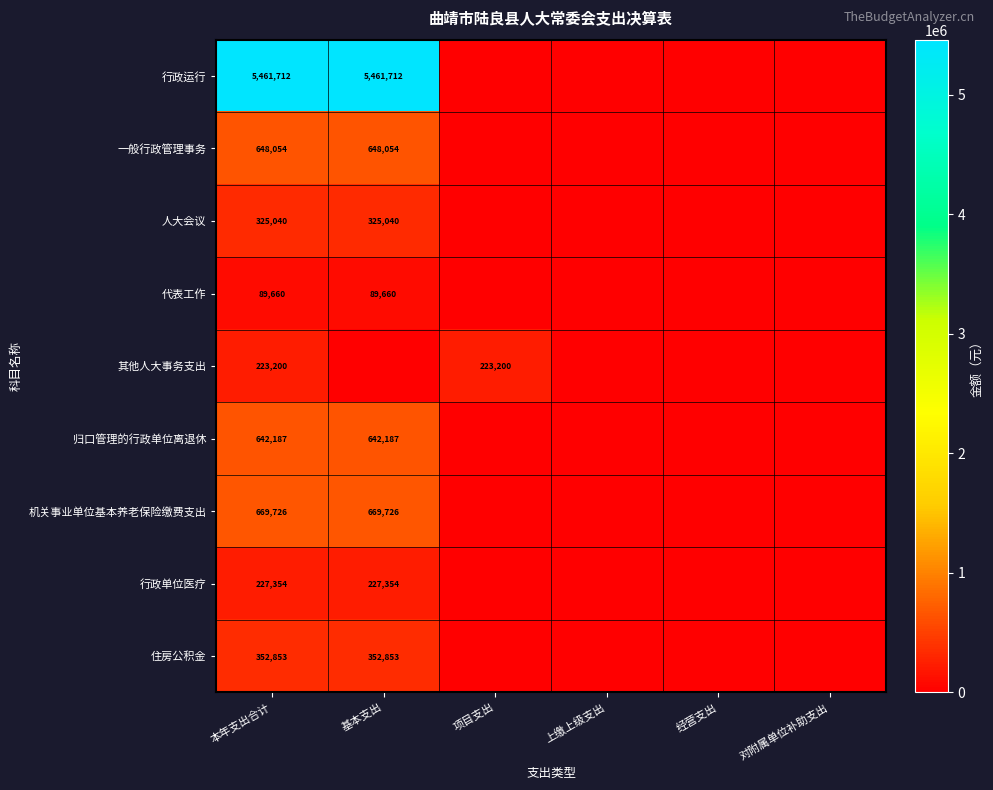

True or false: 行政单位医疗 has a value of 227354 at 基本支出.

True